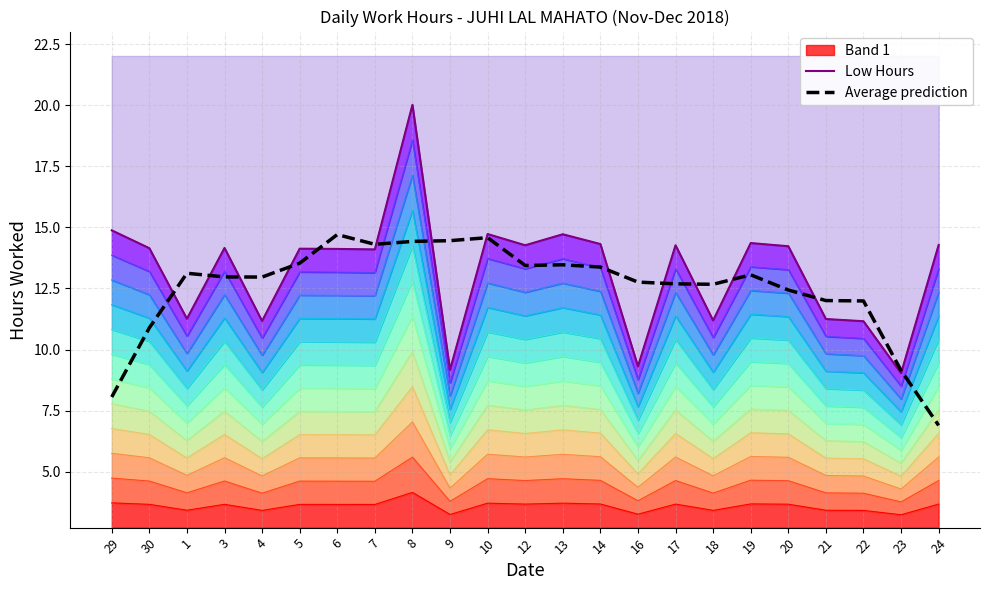

At which label does Low Hours reach its peak?

8